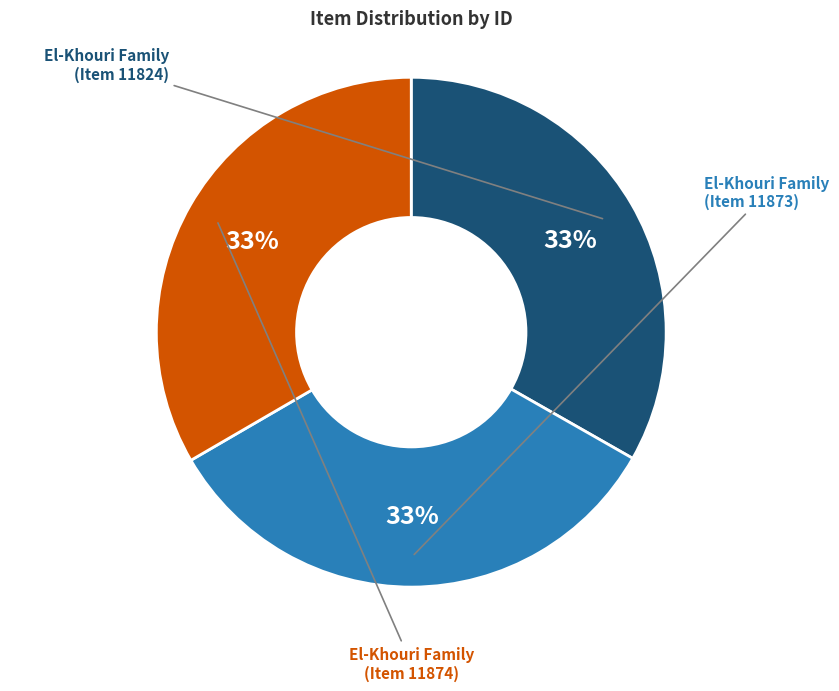

Does any single category account for the majority?

No